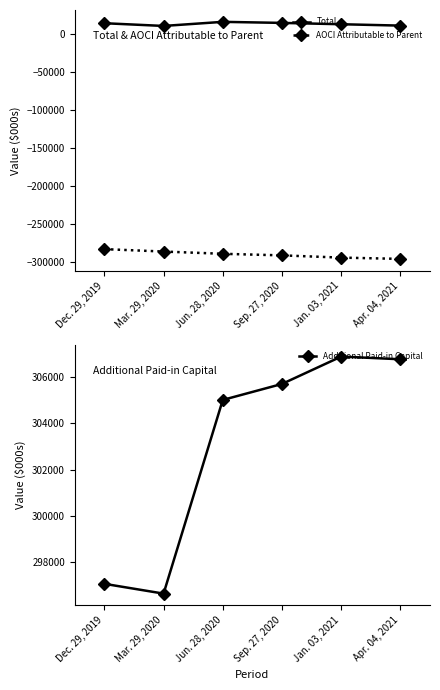

At Apr. 04, 2021, list the series in order from smallest to largest.

AOCI Attributable to Parent, Total, Additional Paid-in Capital